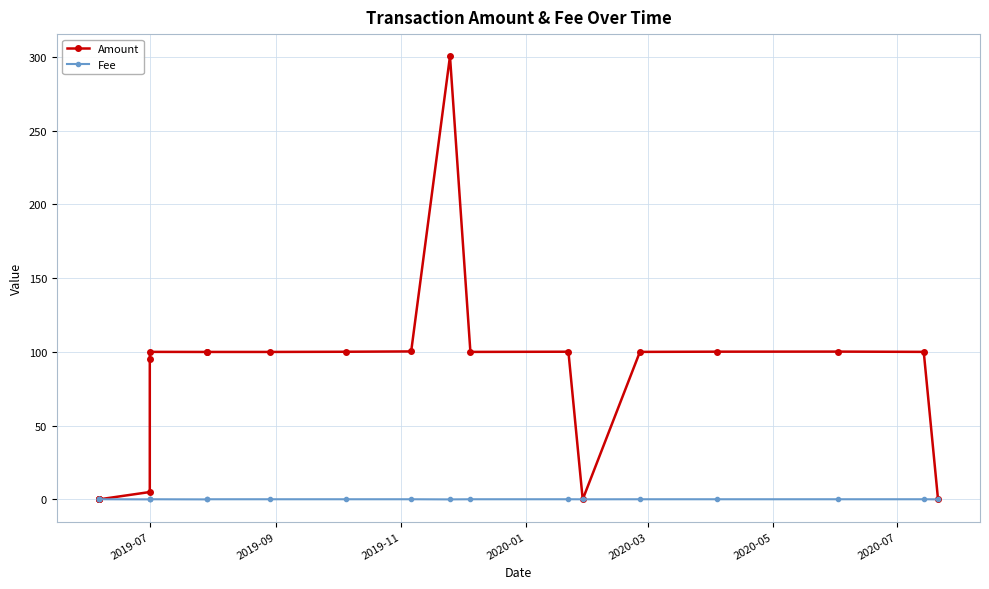

True or false: Fee has a value of 0.1 at 19.

False